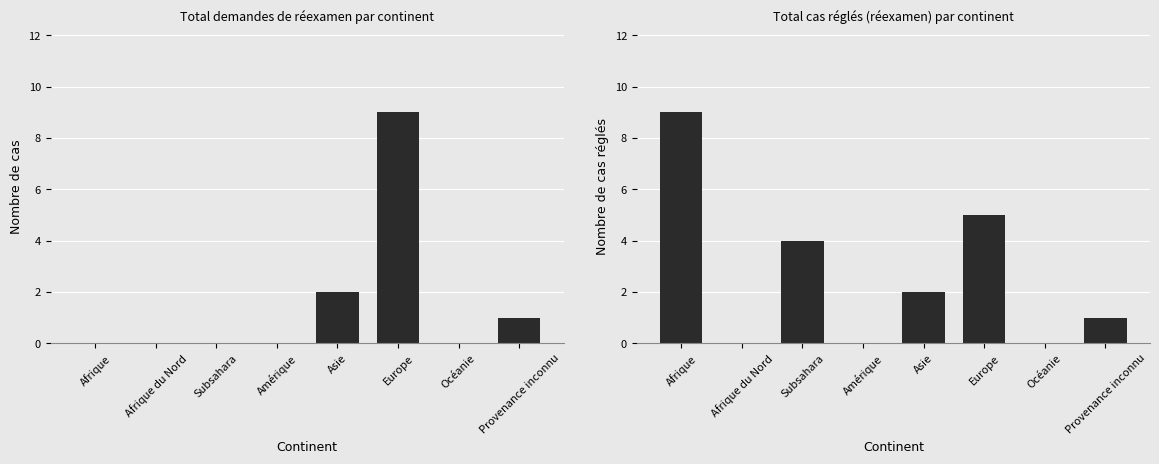

Reading left to right, extract all data points from this chart.

Total demandes de réexamen: 0	0	0	0	2	9	0	1
Total cas réglés réexamen: 9	0	4	0	2	5	0	1